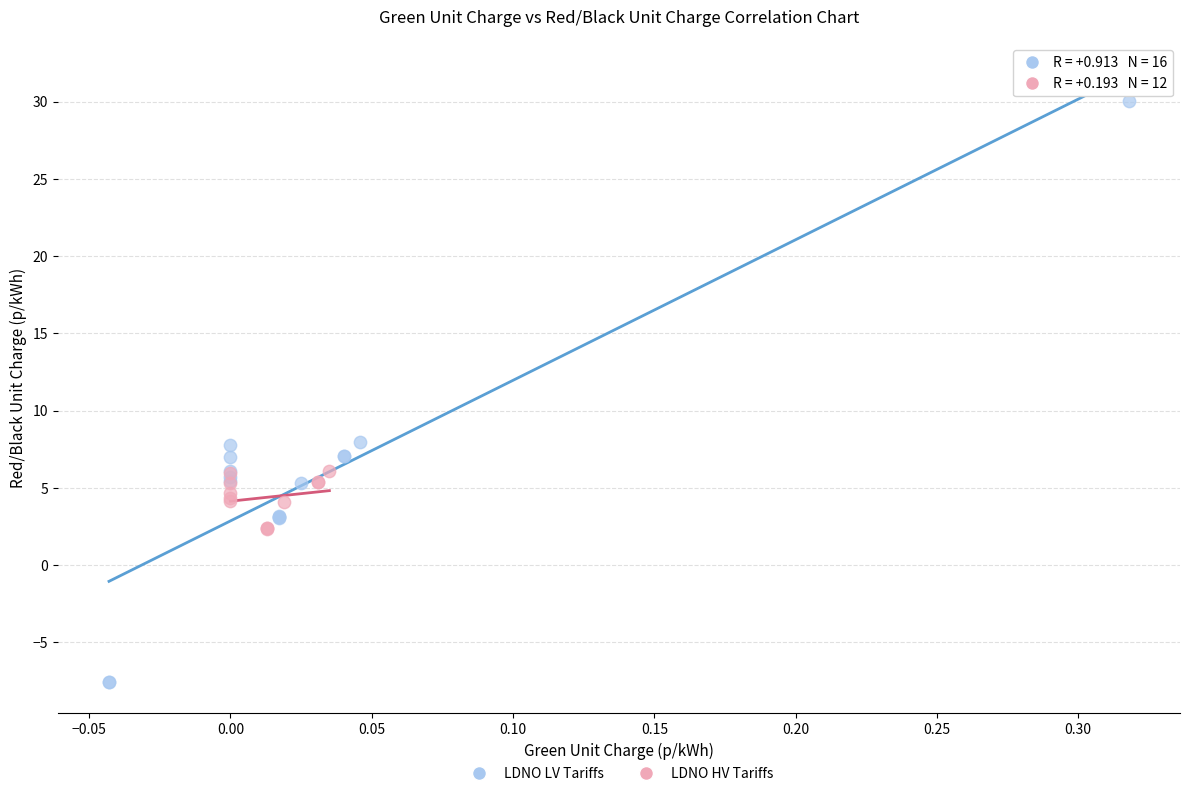

Which series reaches the maximum Y coordinate?

LDNO LV Tariffs